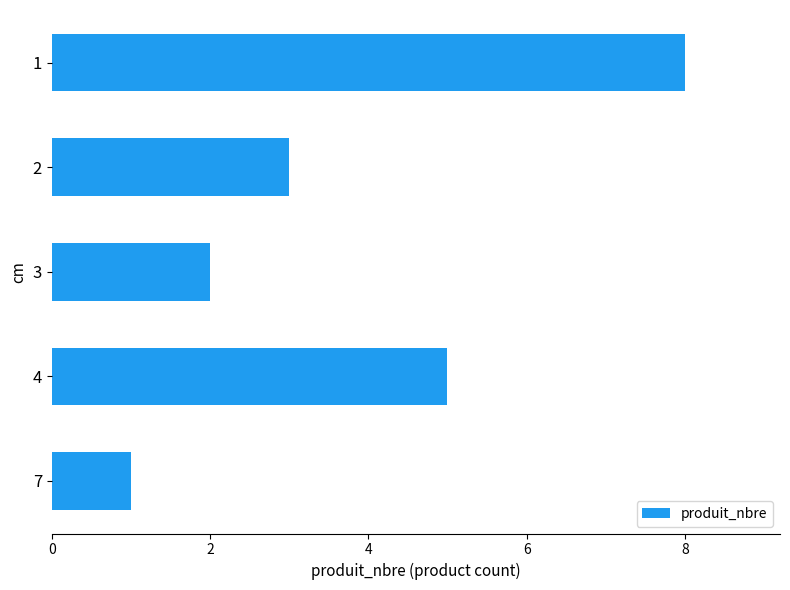

Are the bars grouped side by side (vs. stacked)?

No